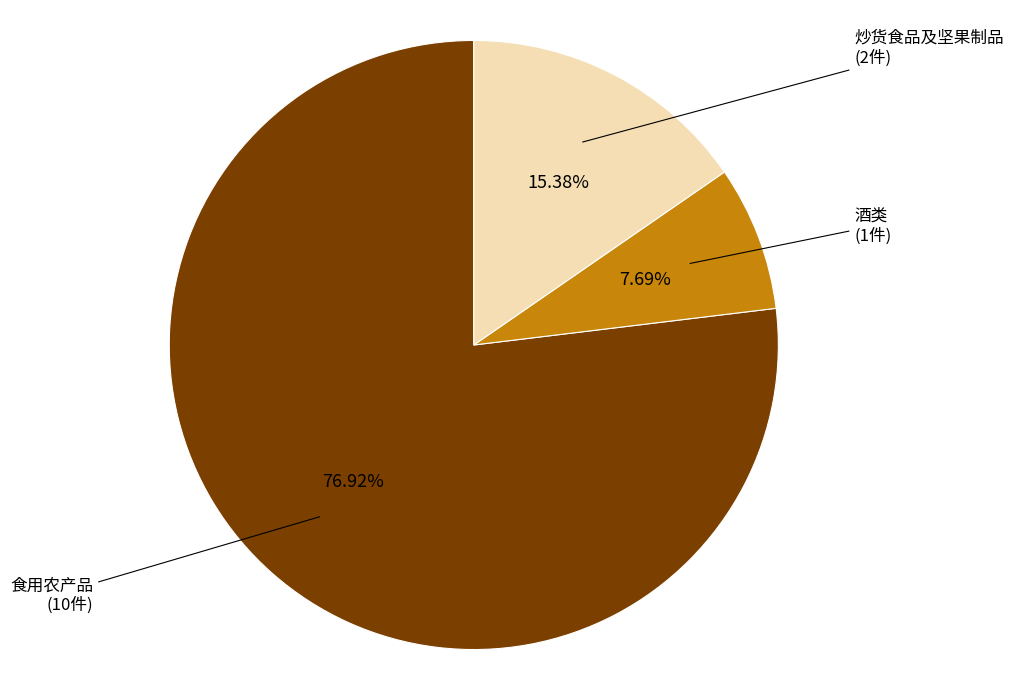

Which slice is the largest?

食用农产品